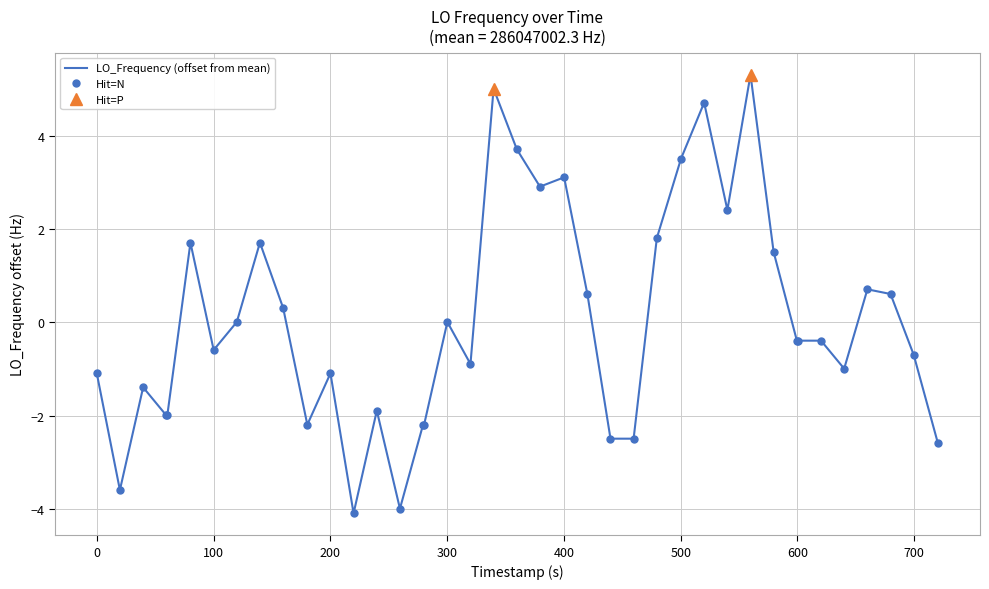

What is the minimum value for LO_Frequency (offset from mean)?

-4.1